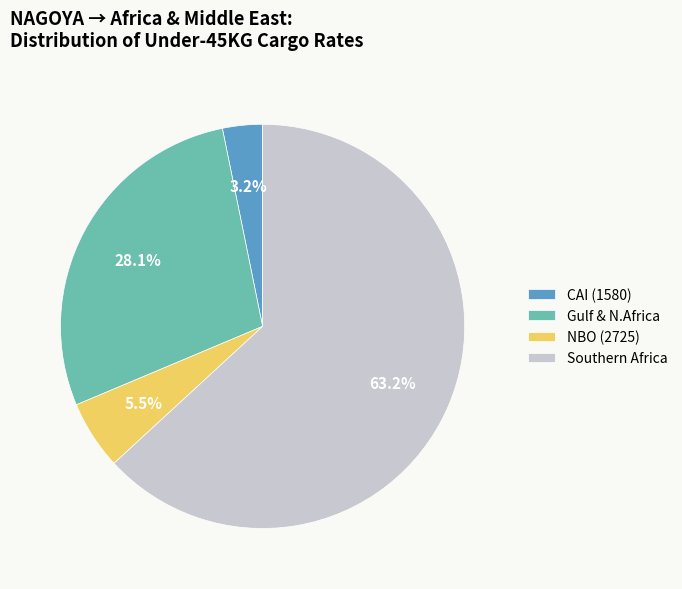

Count the number of slices in the pie.

4